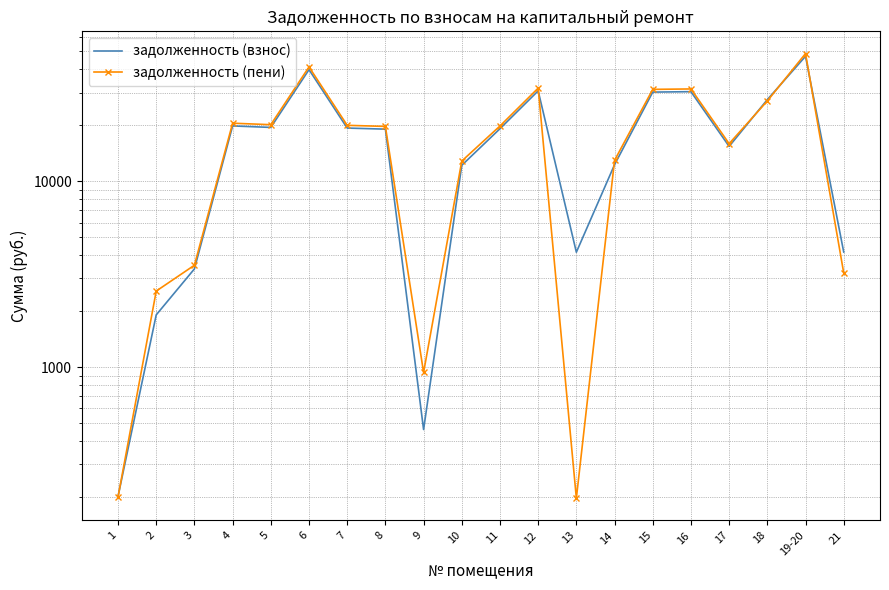

Between which two adjacent categories do задолженность (взнос) and задолженность (пени) first intersect?

1 and 2